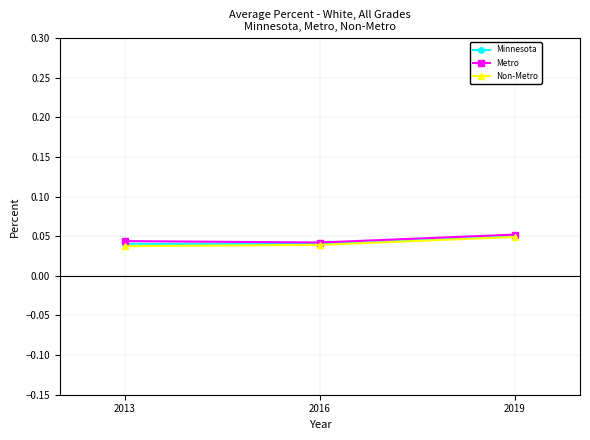

At how many categories does at least one series exceed 0?

3